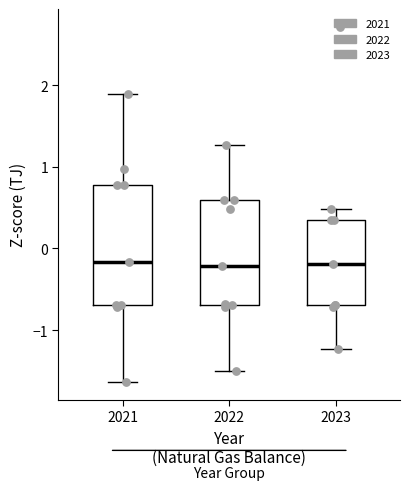

Where does the lower whisker of the box at x = 2023 end on the y-axis? The values are not printed on the chart, so give them approximately, as read against the axis.

-1.2